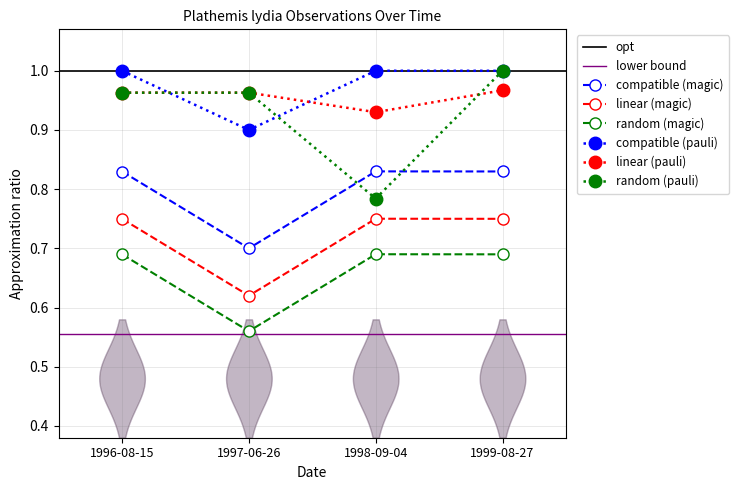

True or false: Latitude has a value of 1.6 at 1998-09-04.

False